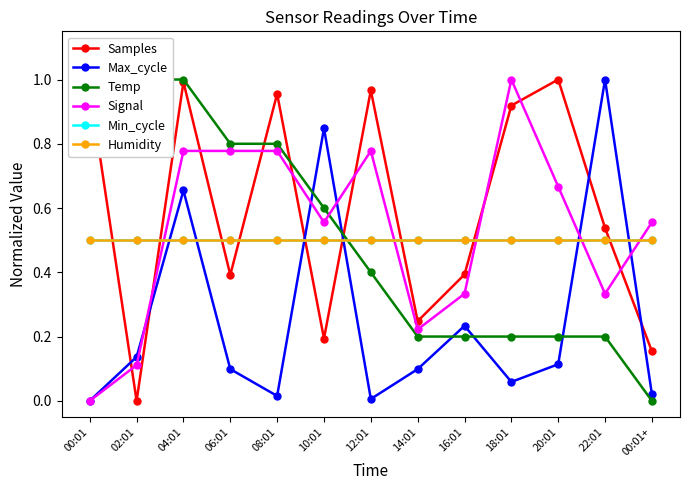

What is the value of the Humidity point at the 11th from the left?

0.5